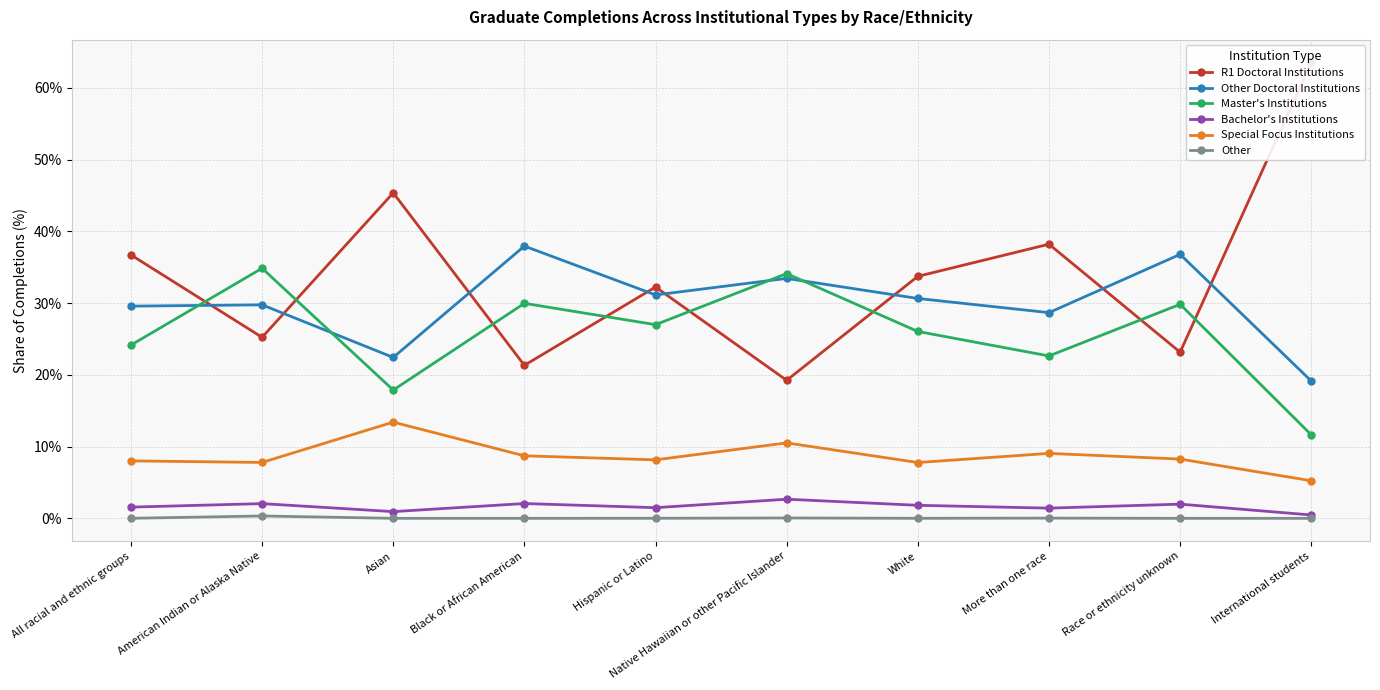

What is the difference between the highest and lowest values at White?

33.7